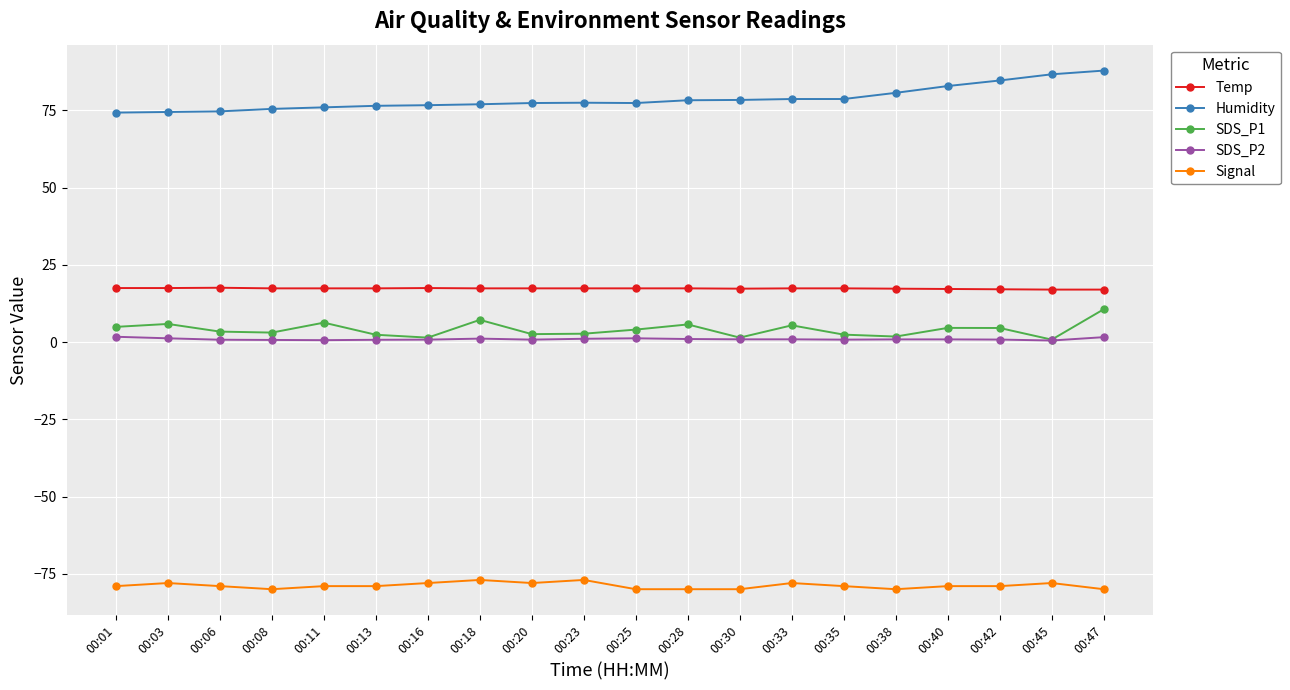

What is the sum of all Temp values?

347.0